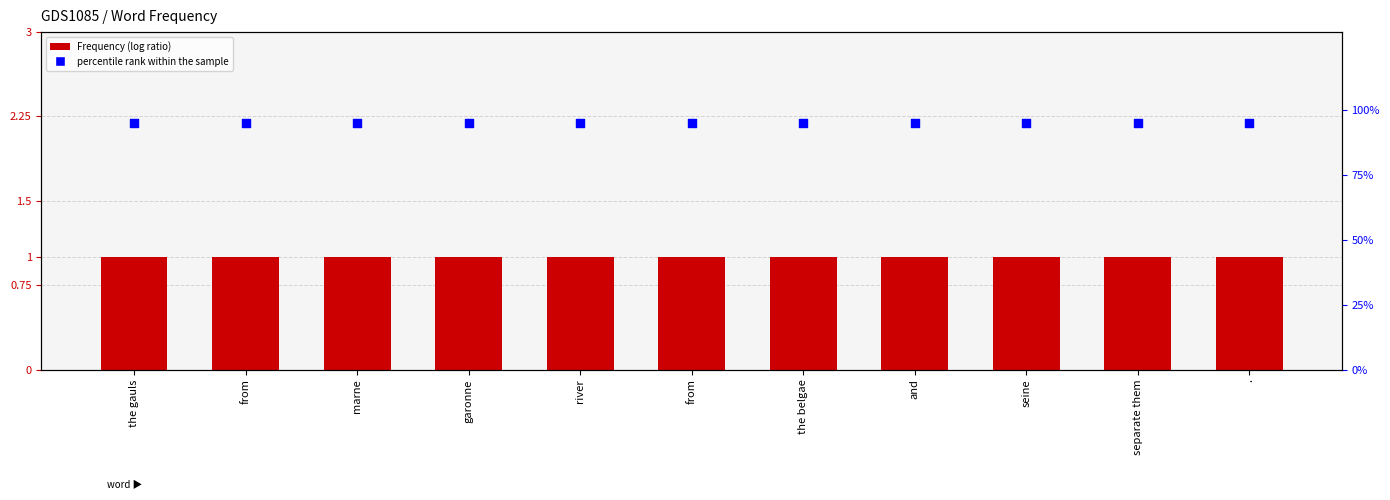

At which category is the sum across all series the highest?

the gauls